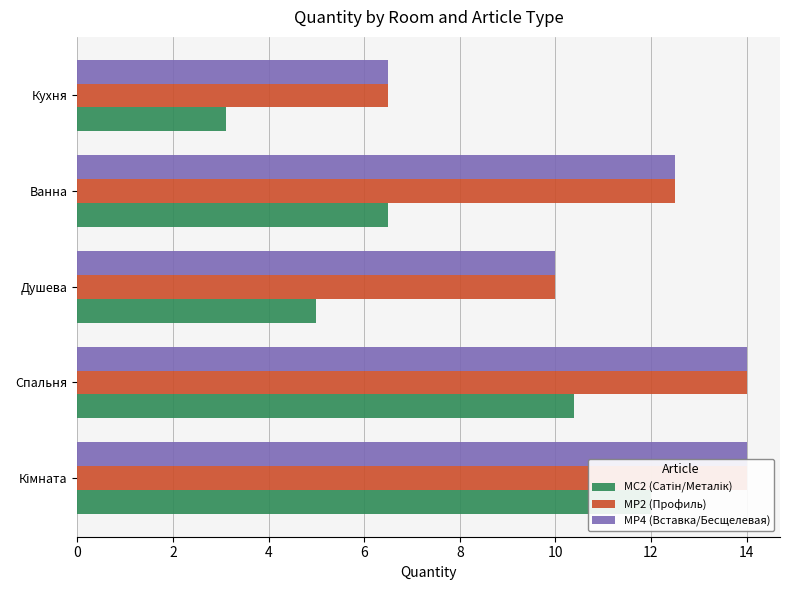

Which series has the largest range (max minus min)?

MC2 (Сатін/Металік)